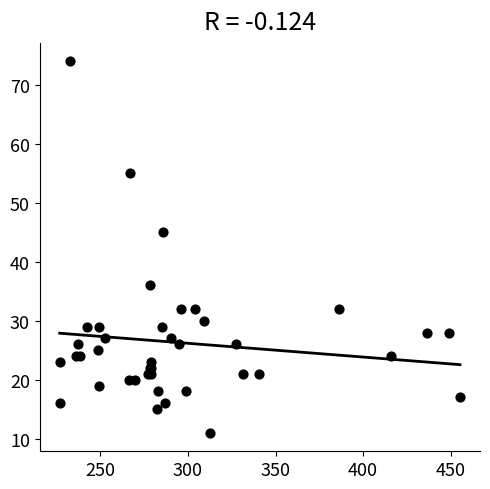

What Y value in the scatter plot is closest to 42?

45